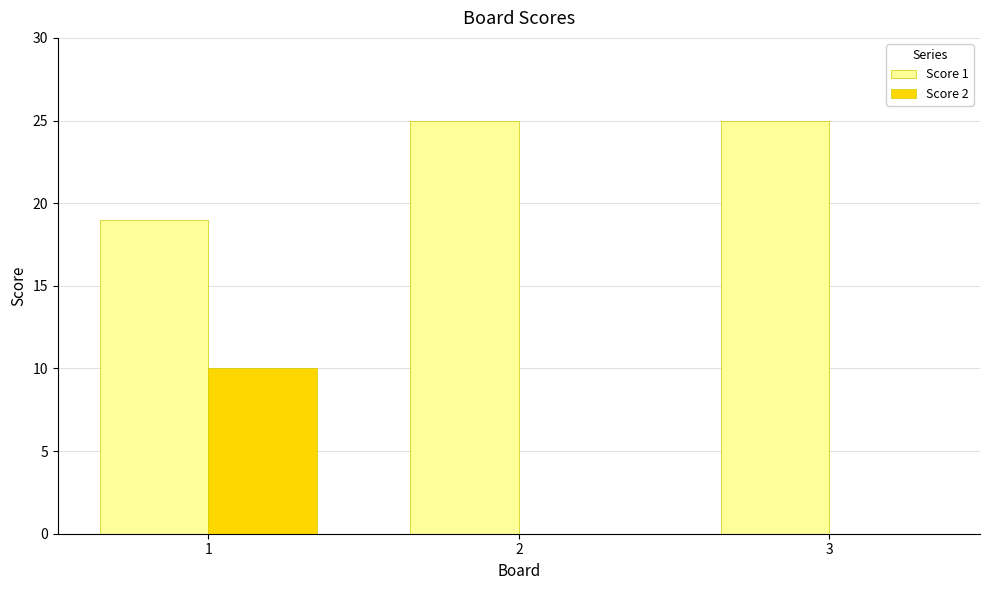

What is the sum of all Score 1 values?

69